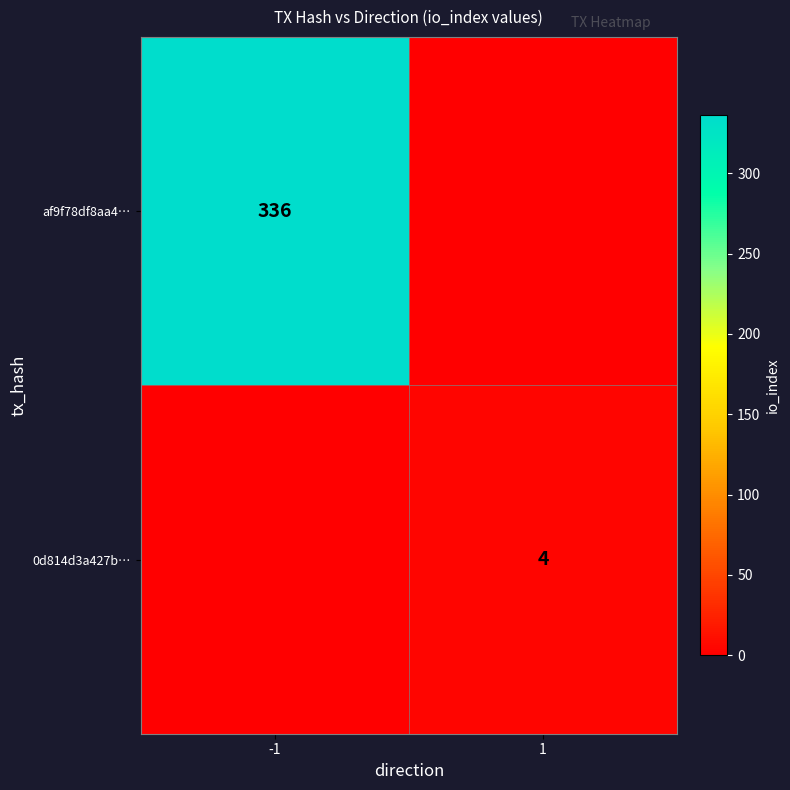

The 0d814d3a427b… series shows 4 at 1. True or false?

True